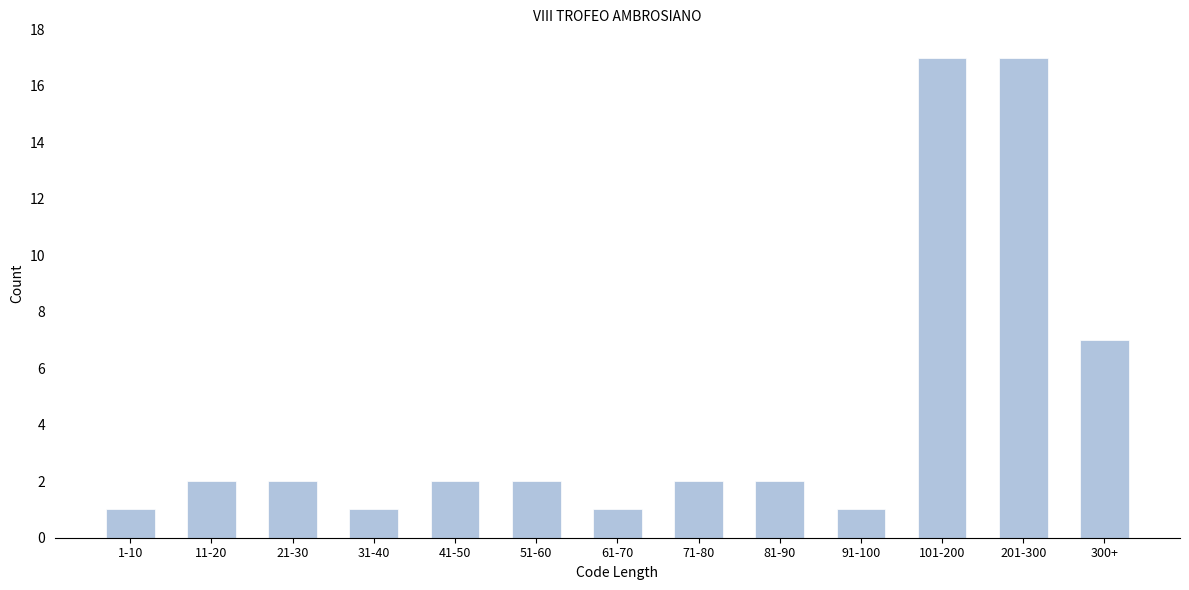

Reading left to right, transcribe all the data shown in this chart.

1-10=1	11-20=2	21-30=2	31-40=1	41-50=2	51-60=2	61-70=1	71-80=2	81-90=2	91-100=1	101-200=17	201-300=17	300+=7